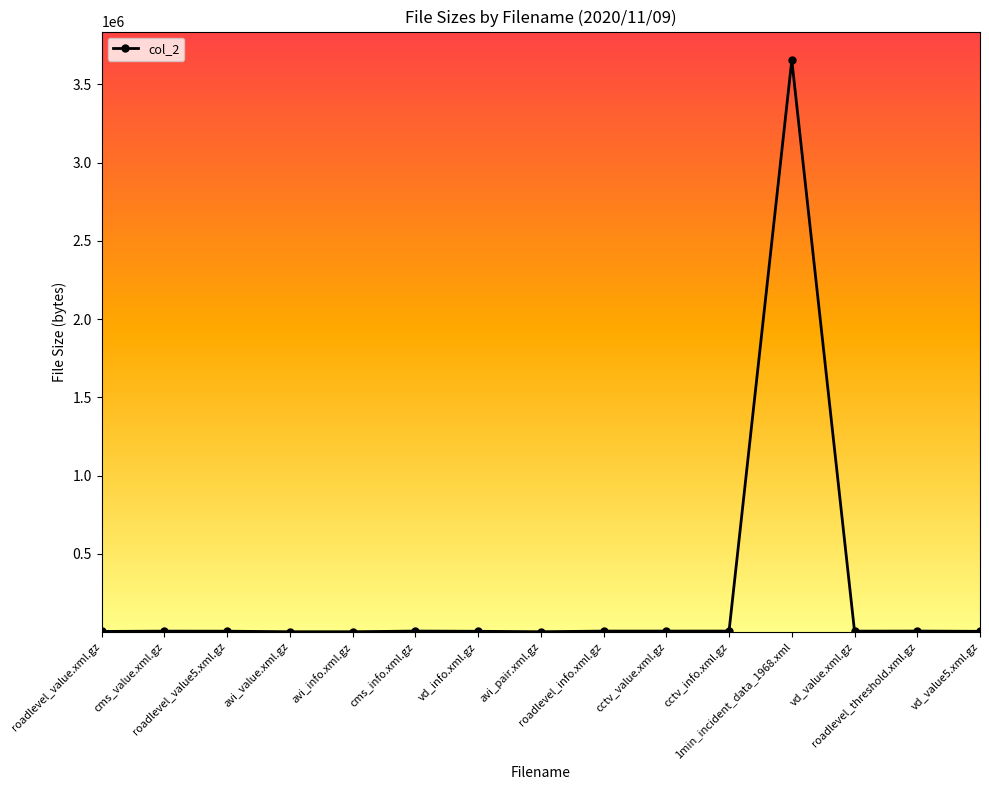

Which label corresponds to the largest value in the chart?

1min_incident_data_1968.xml